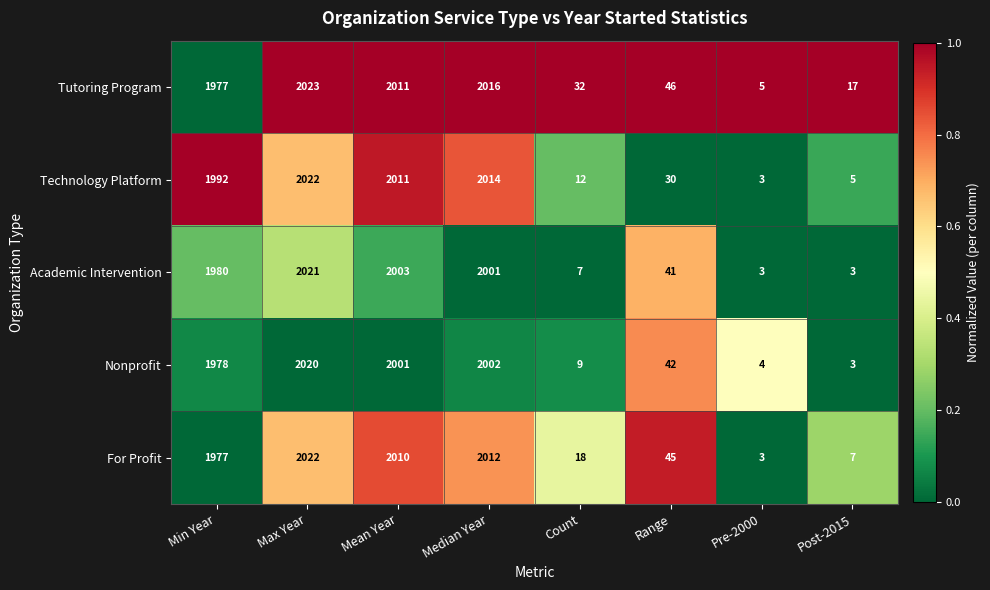

Which category has the highest value across all series?

Max Year